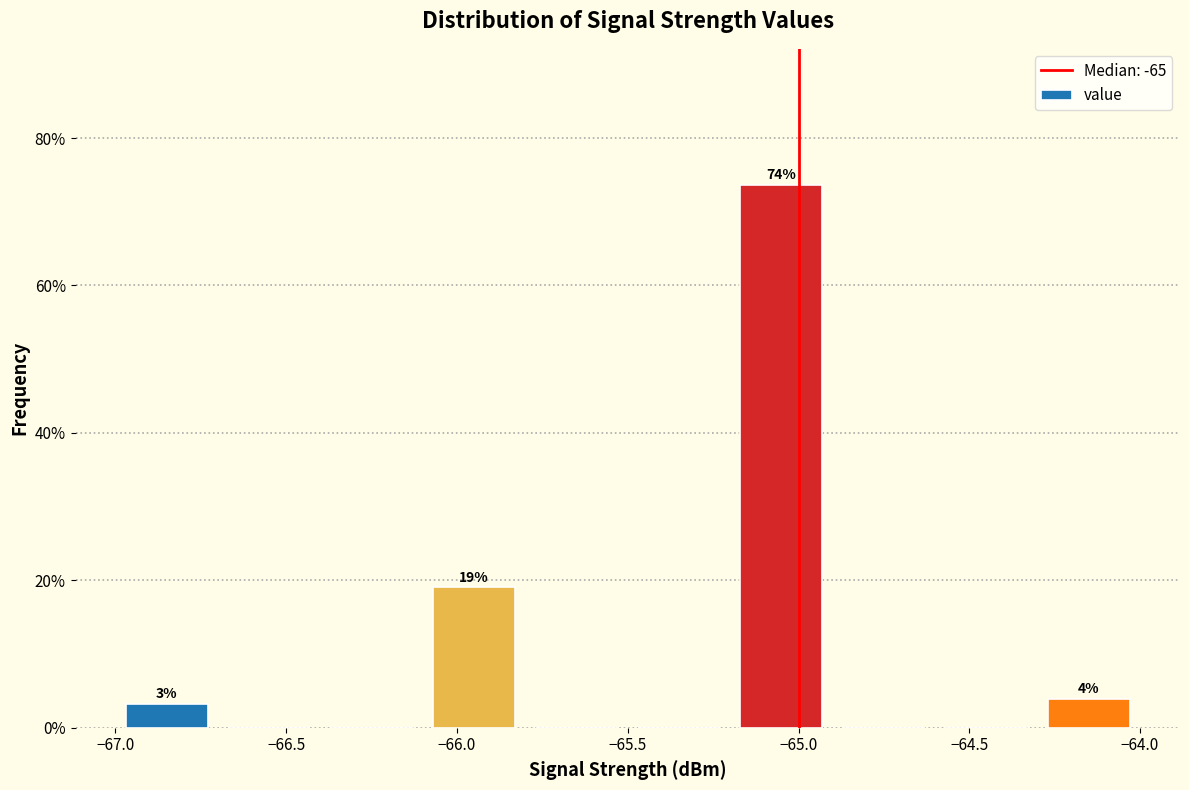

Which range on the x-axis has the tallest bar?

-65.2 to -64.9